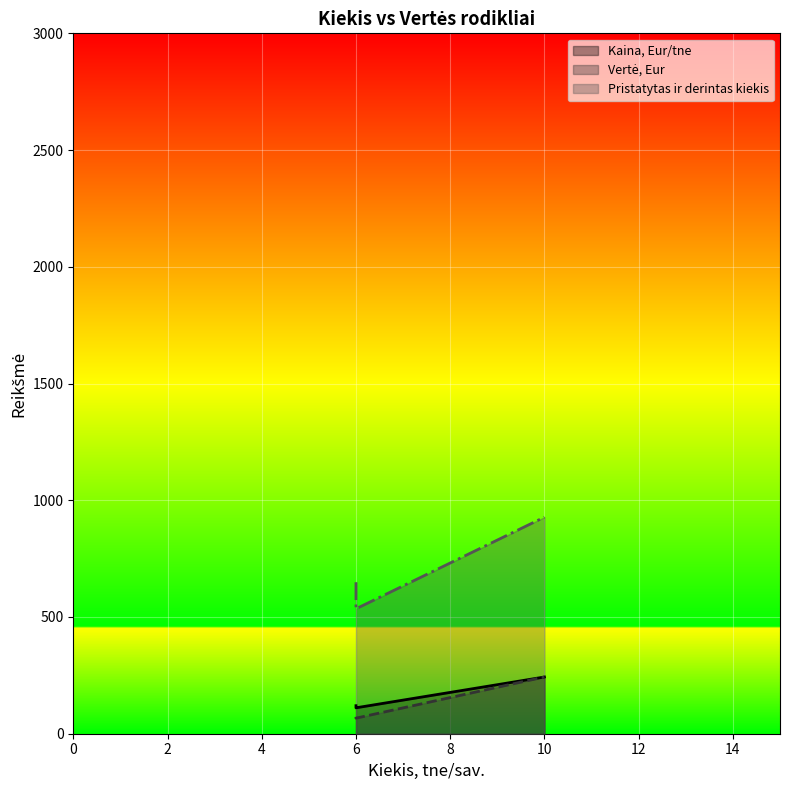

Does the chart display data point markers on the line(s)?

No